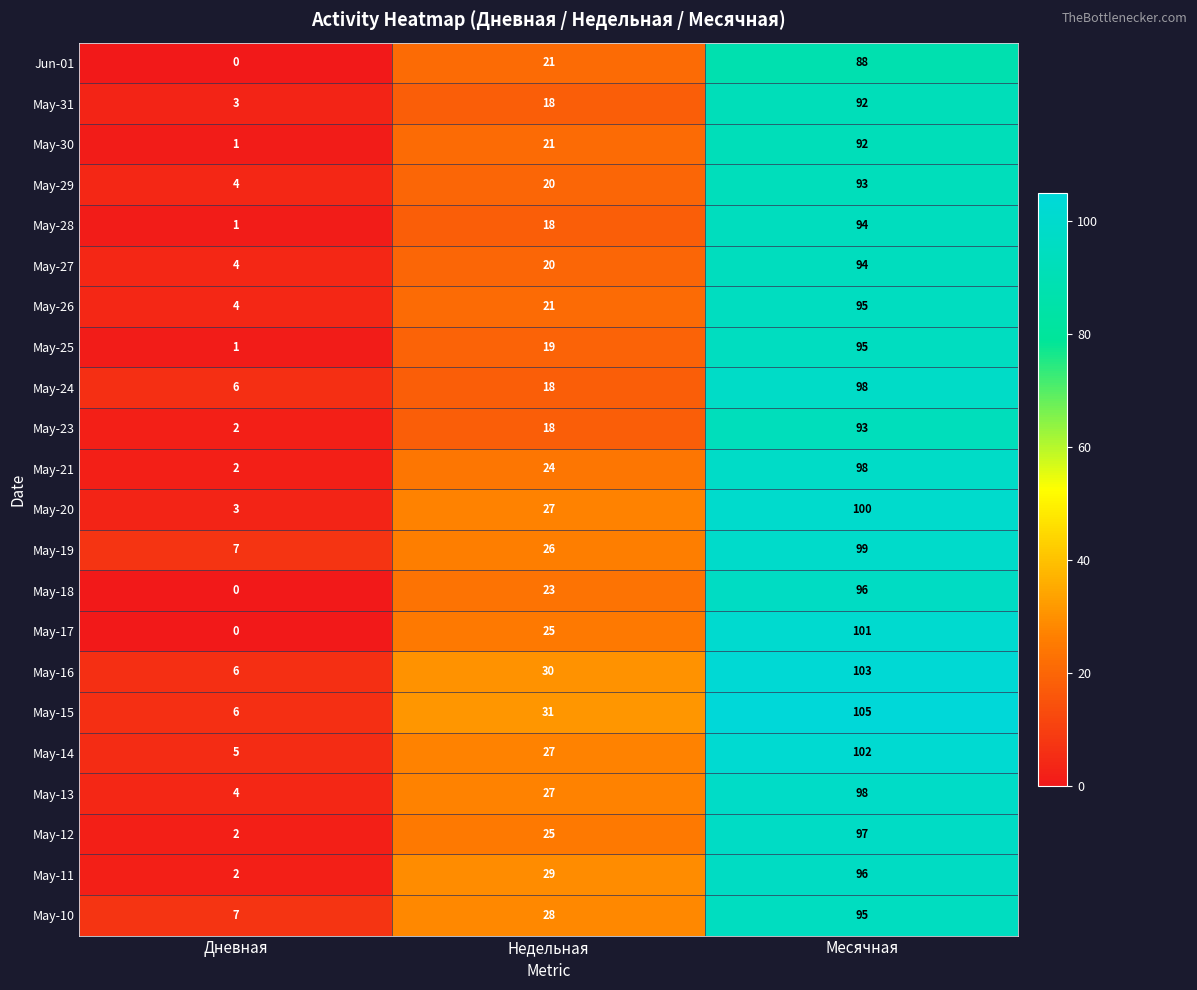

At which label does May-26 reach its minimum?

Дневная